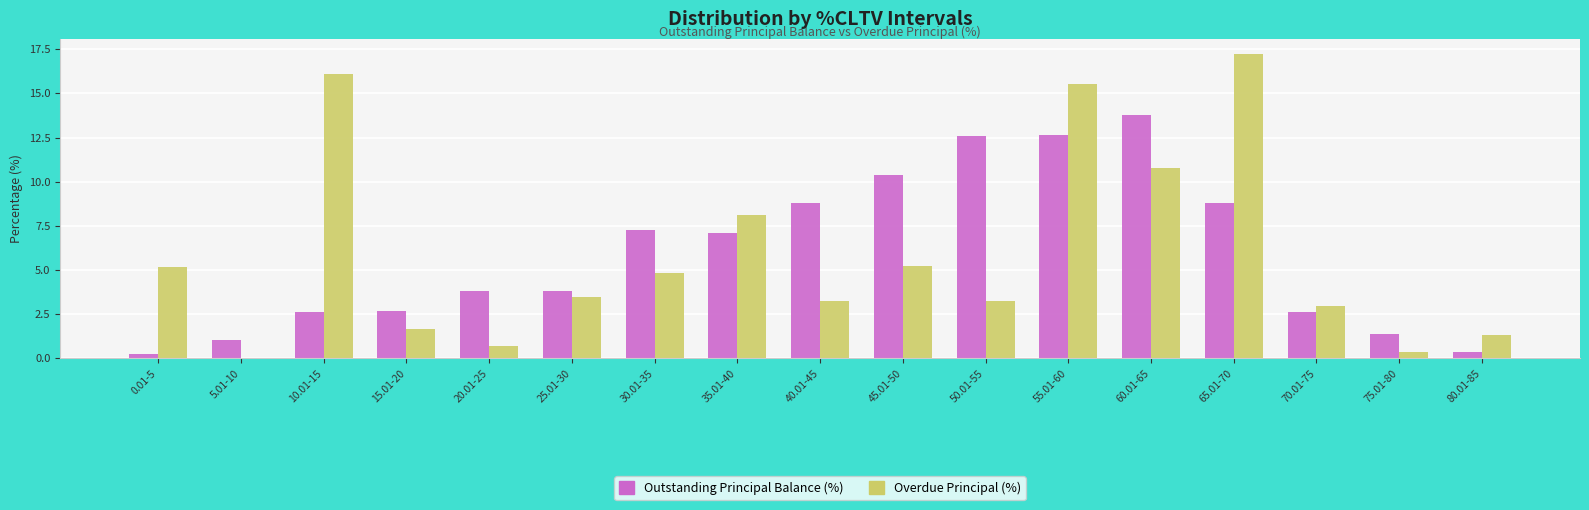

What is the sum of the Overdue Principal (%) values at 45.01-50 and 35.01-40?

13.3